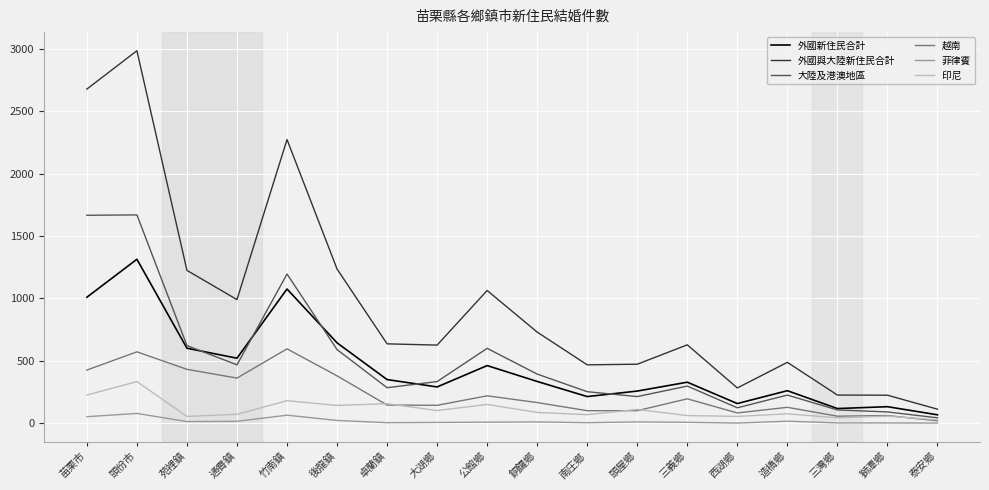

Does the chart display data point markers on the line(s)?

No